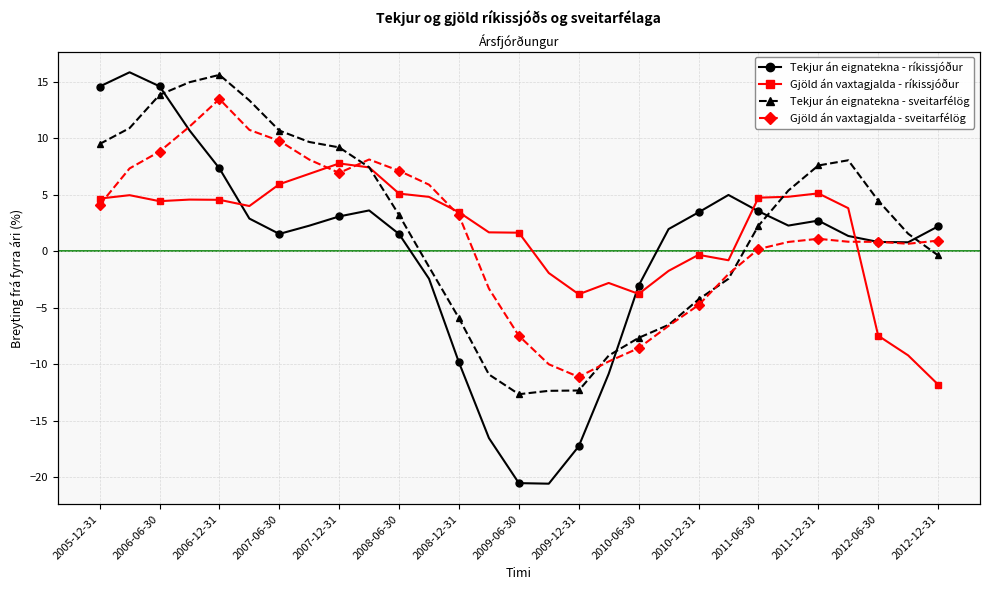

What is the greatest value displayed?

15.9